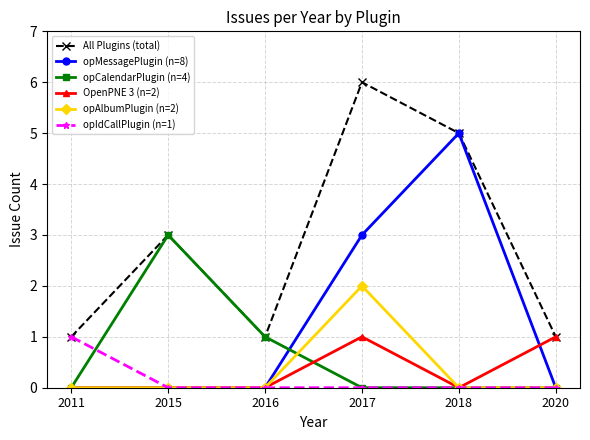

Reading left to right, transcribe all the data shown in this chart.

All Plugins (total): 1	3	1	6	5	1
opMessagePlugin (n=8): 0	0	0	3	5	0
opCalendarPlugin (n=4): 0	3	1	0	0	0
OpenPNE 3 (n=2): 0	0	0	1	0	1
opAlbumPlugin (n=2): 0	0	0	2	0	0
opIdCallPlugin (n=1): 1	0	0	0	0	0